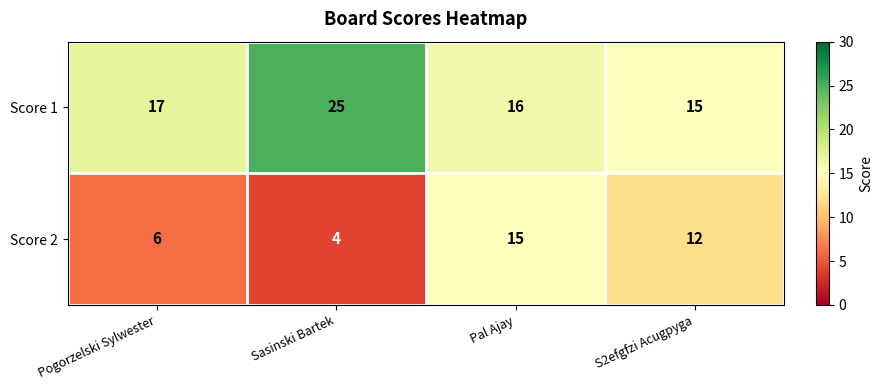

Is it true that Score 1 equals 25 at Sasinski Bartek?

True